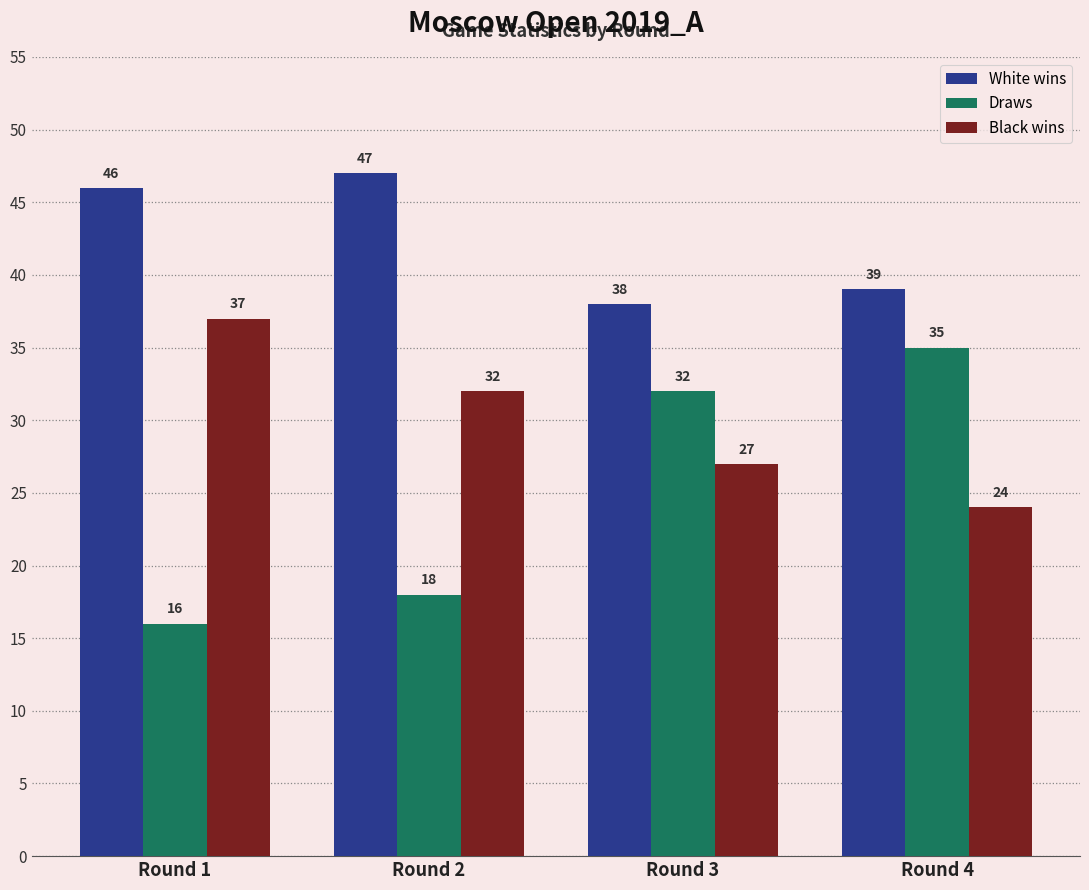

Rank the series by their maximum value, from highest to lowest.

White wins, Black wins, Draws